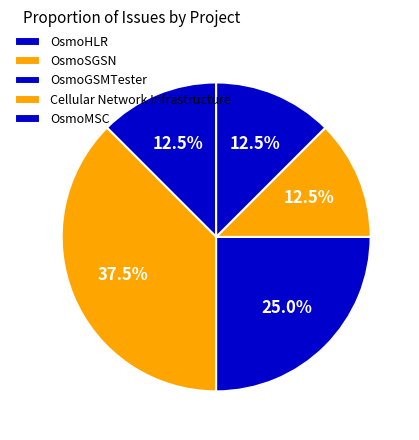

Is it true that OsmoGSMTester is 40% of the pie?

False